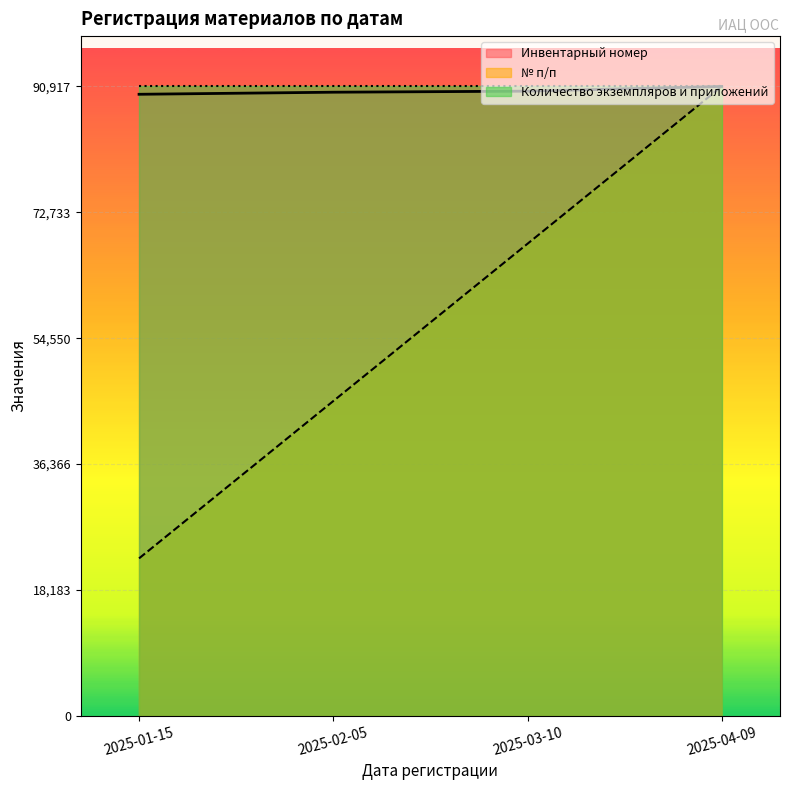

Which series has the largest total across all categories?

Инвентарный номер